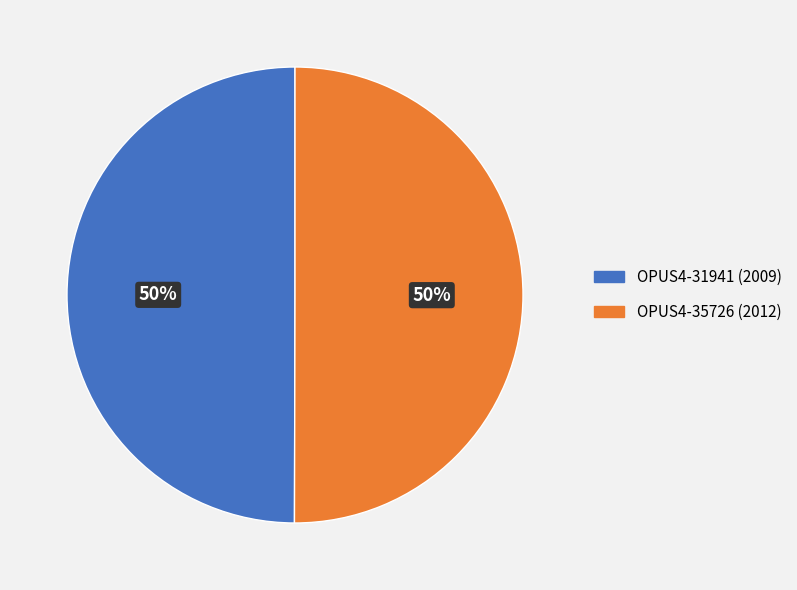

What percentage is the OPUS4-31941 (2009) slice, to the nearest percent?

50%